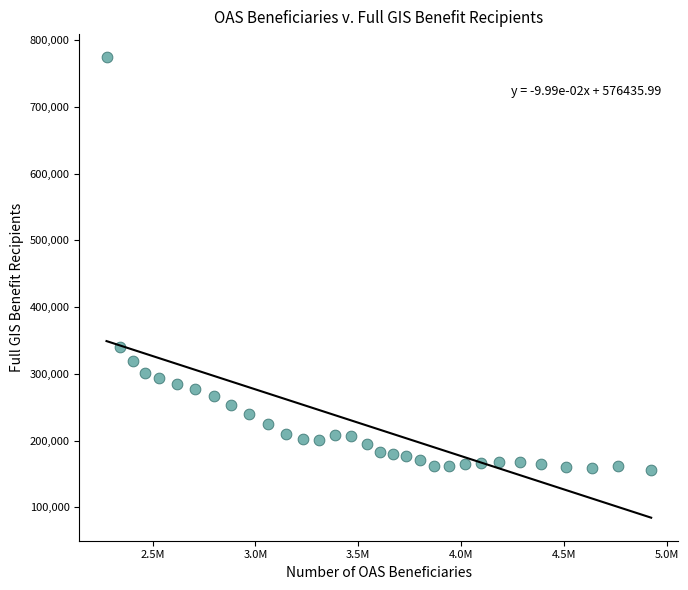

What is the range of X values (max minus min)?

2648348